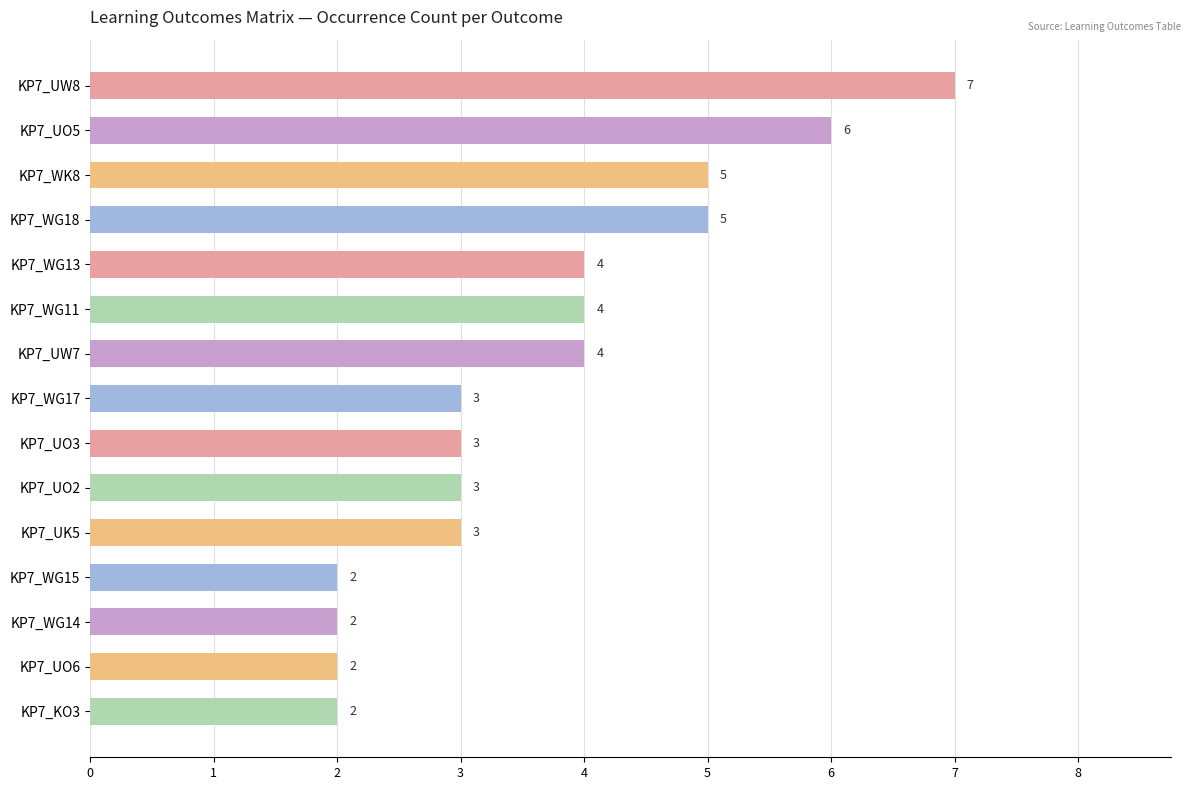

Which has a higher value, KP7_UO6 or KP7_UO2?

KP7_UO2